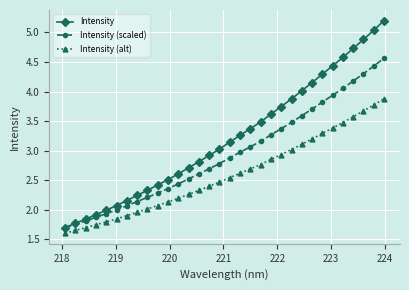

True or false: Intensity (alt) and Intensity cross at least once.

False